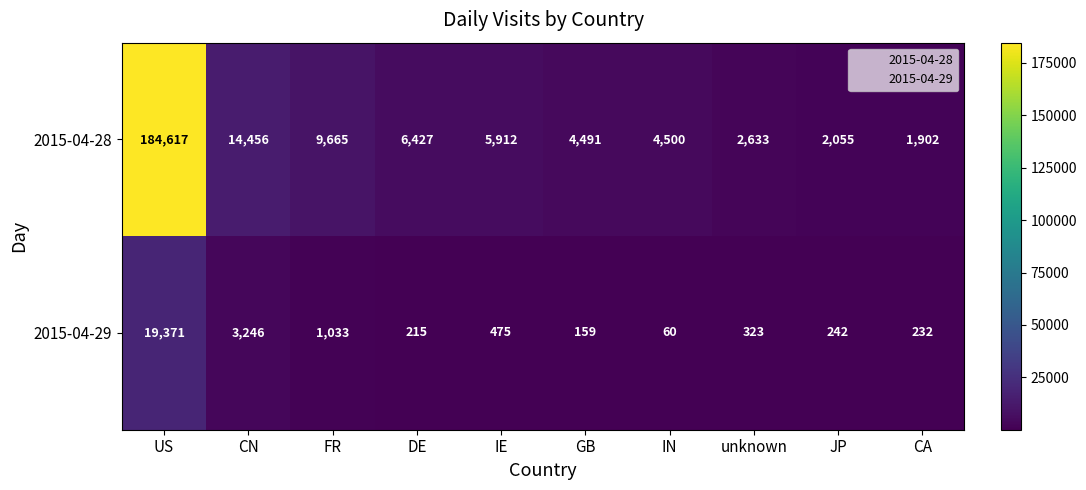

What is the sum of the 2015-04-28 values at CN and FR?

24121